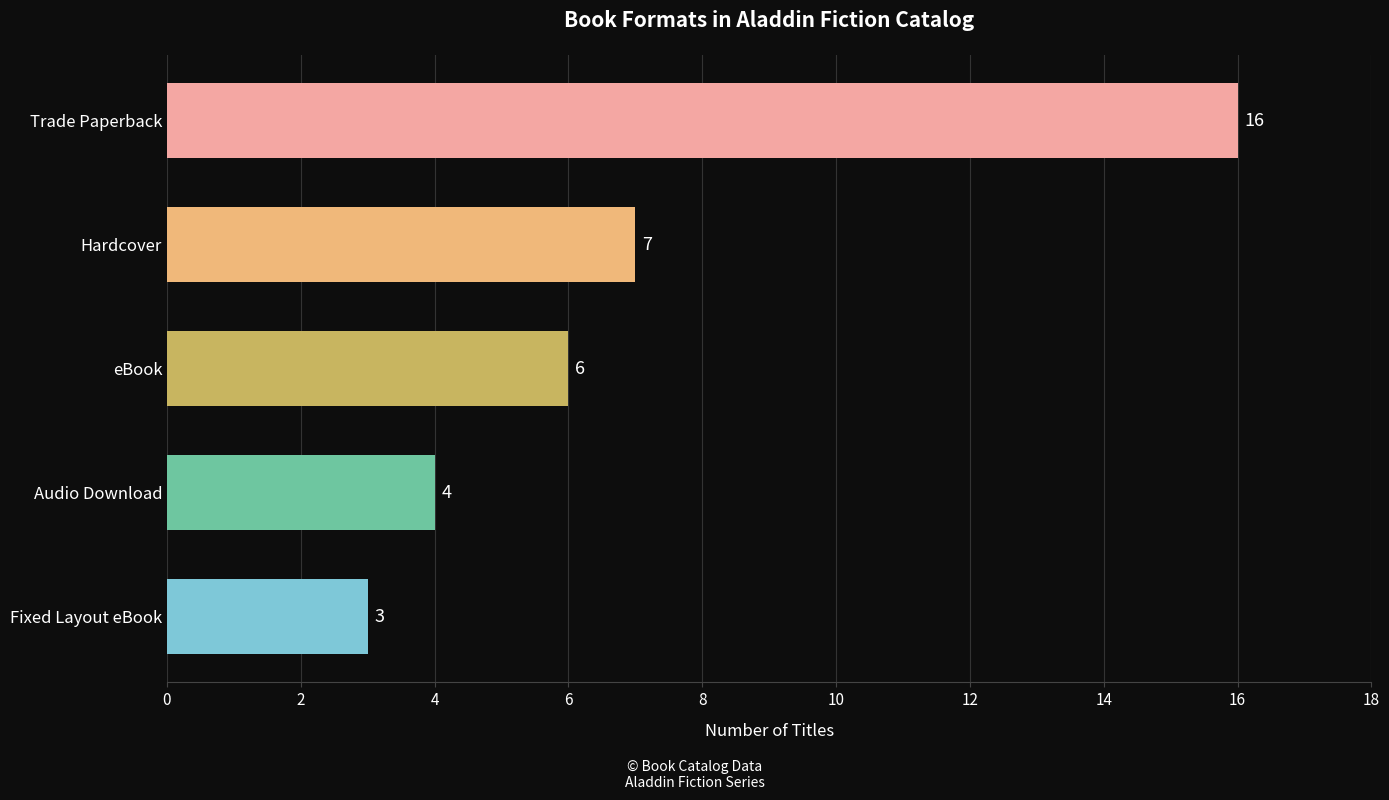

How many data points are less than 6?

2